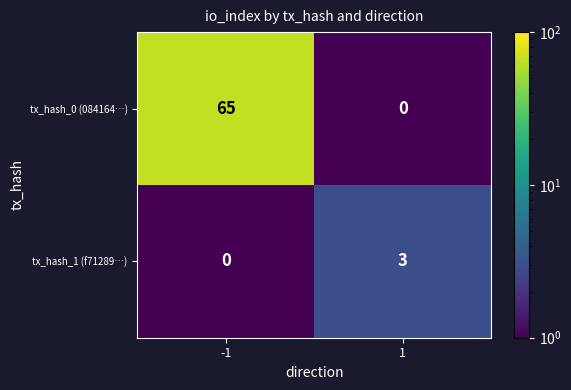

What is the sum of the tx_hash_0 (084164…) values at 1 and -1?

65